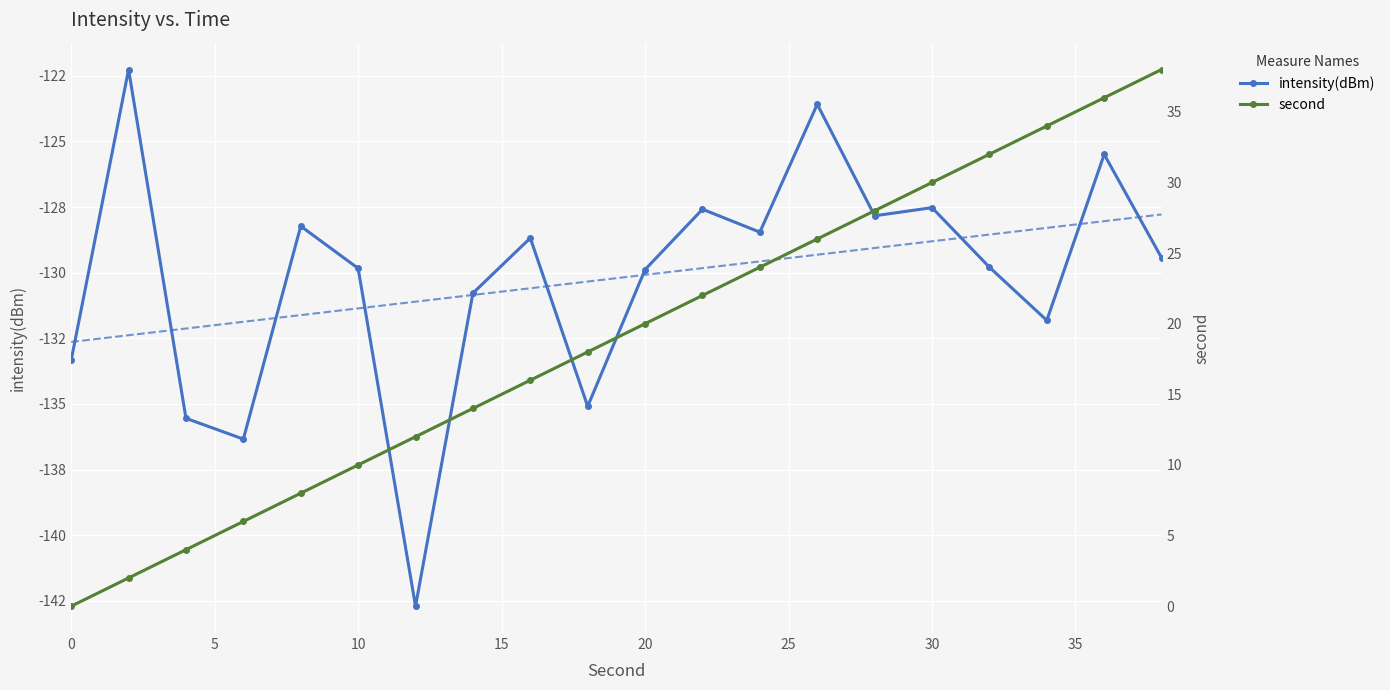

Reading left to right, extract all data points from this chart.

intensity(dBm): -133.3	-122.3	-135.5	-136.3	-128.2	-129.8	-142.7	-130.8	-128.7	-135.1	-129.9	-127.6	-128.5	-123.6	-127.8	-127.5	-129.8	-131.8	-125.5	-129.4
second: 0.0	2.0	4.0	6.0	8.0	10.0	12.0	14.0	16.0	18.0	20.0	22.0	24.0	26.0	28.0	30.0	32.0	34.0	36.0	38.0